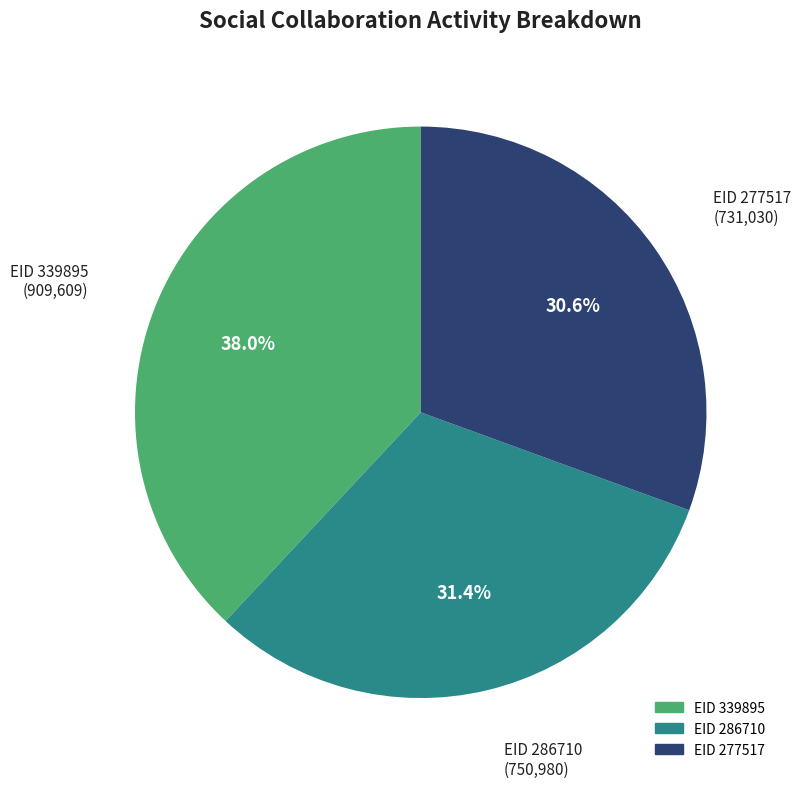

Which slice is the largest?

EID 339895